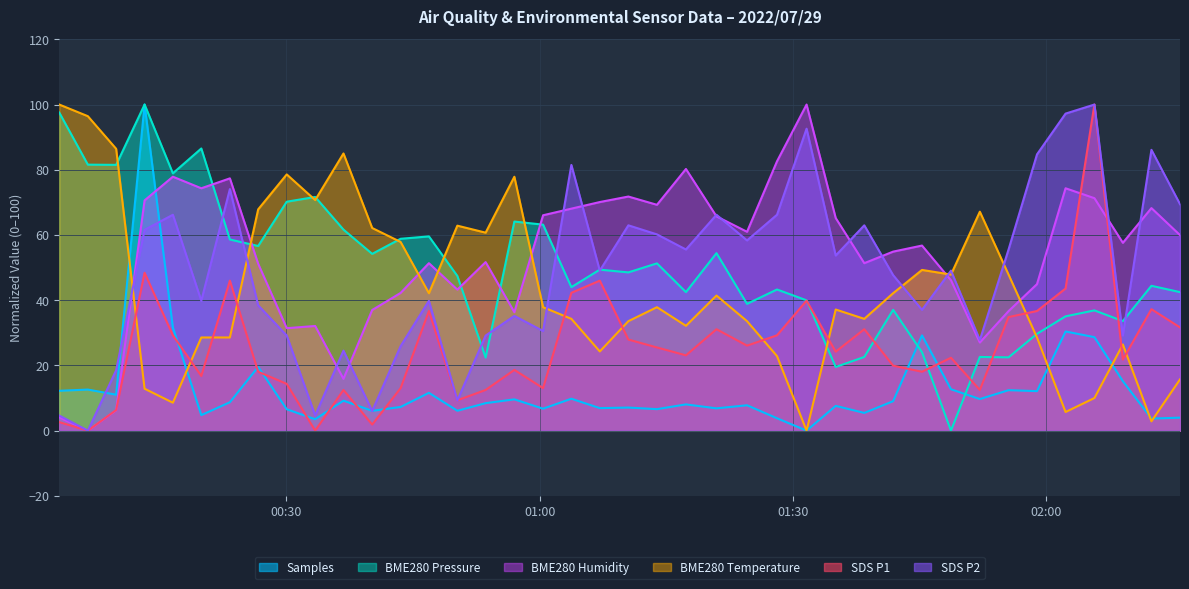

After their last crossing, which series has the higher values: BME280 Humidity or Samples?

BME280 Humidity